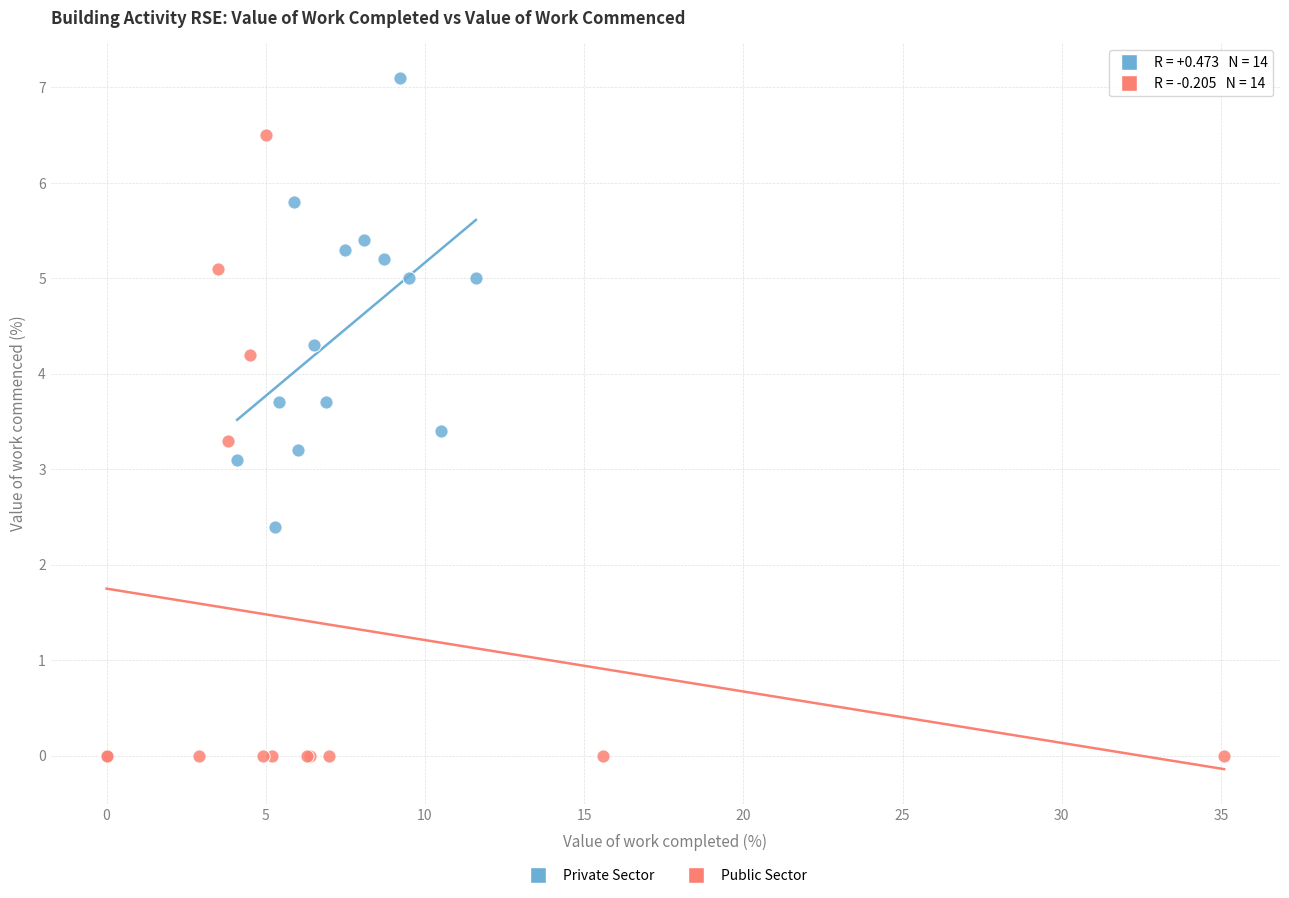

Which series contains the lowest Y value?

Public Sector